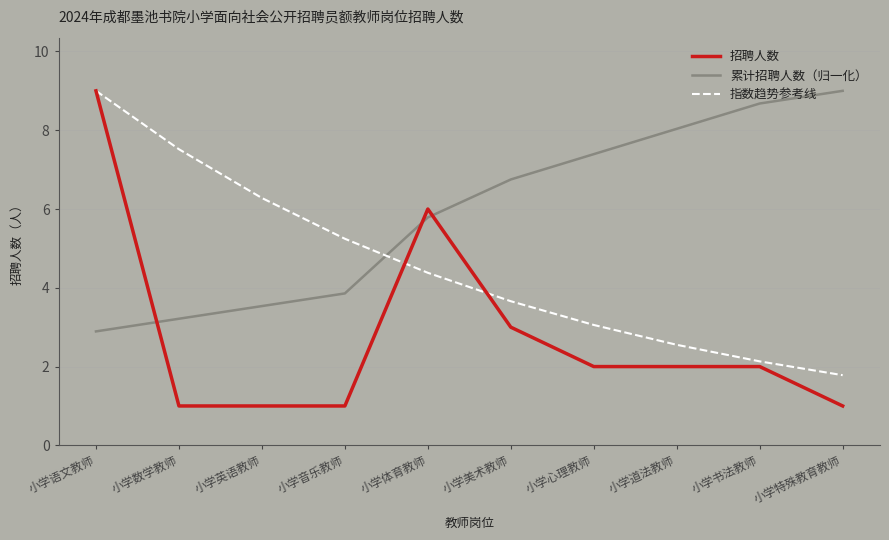

After their last crossing, which series has the higher values: 指数趋势参考线 or 招聘人数?

指数趋势参考线